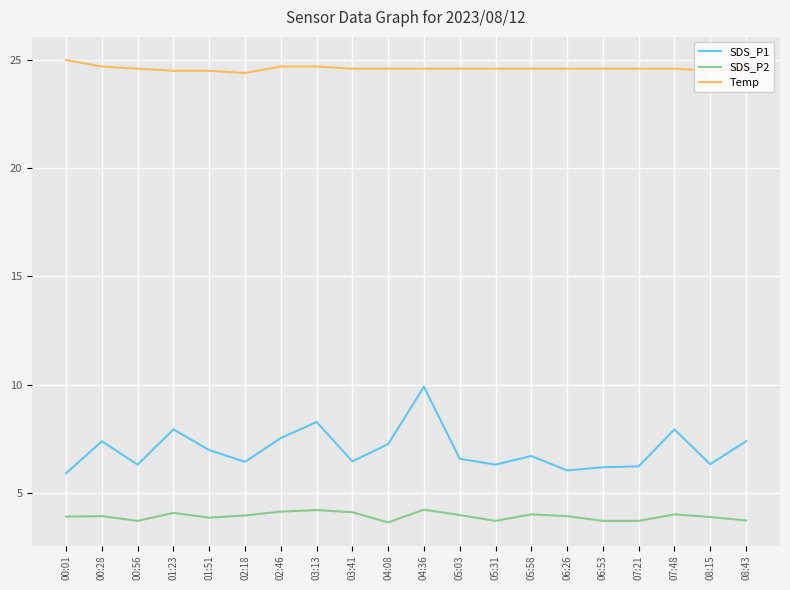

Which series has the largest total across all categories?

Temp